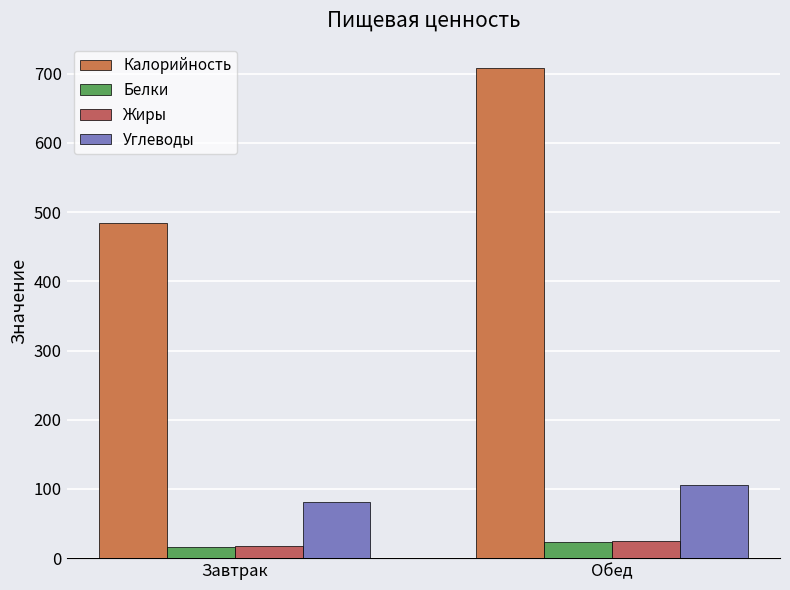

Rank the categories by Углеводы value from highest to lowest.

Обед, Завтрак